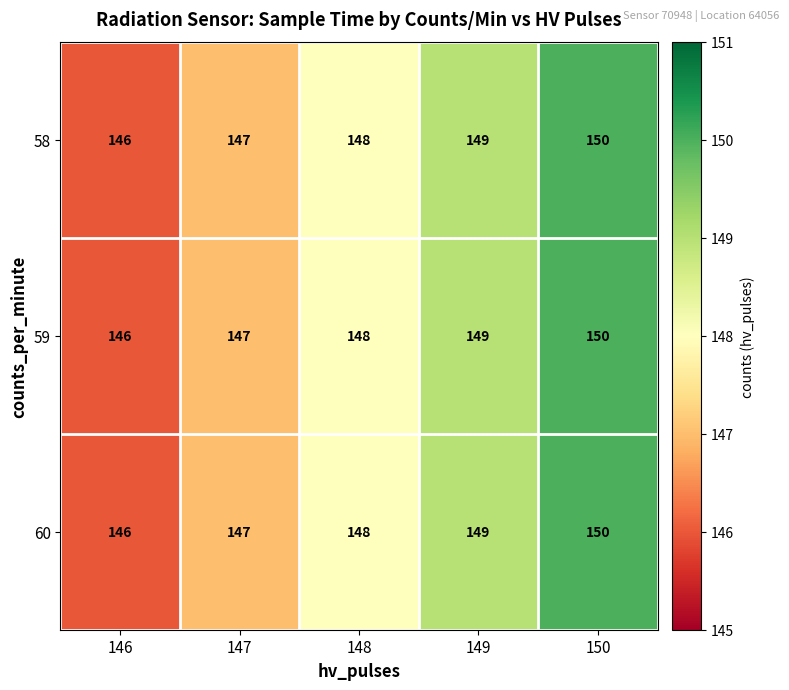

Where is 60 nearest to the value 148?

148